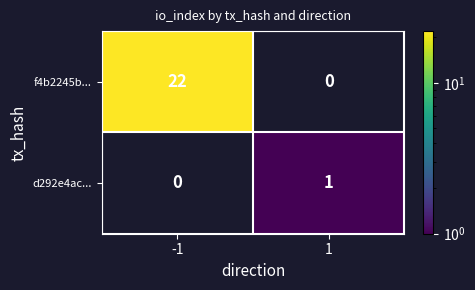

What is the maximum value shown in the chart?

22.0